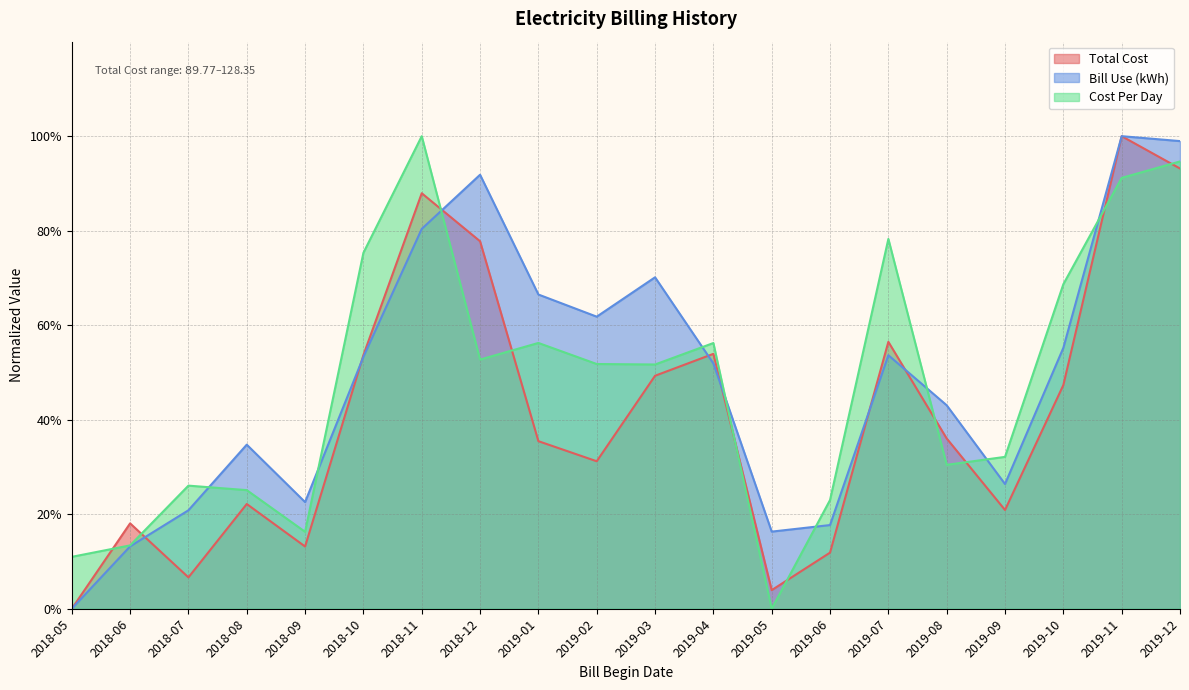

At which category is the sum across all series the highest?

2019-11